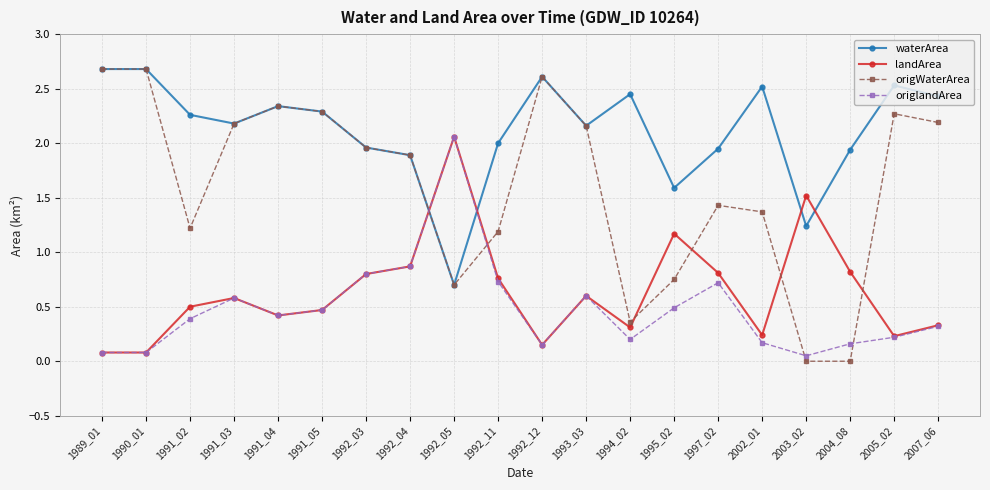

The origlandArea series shows 0.6 at 1992_05. True or false?

False